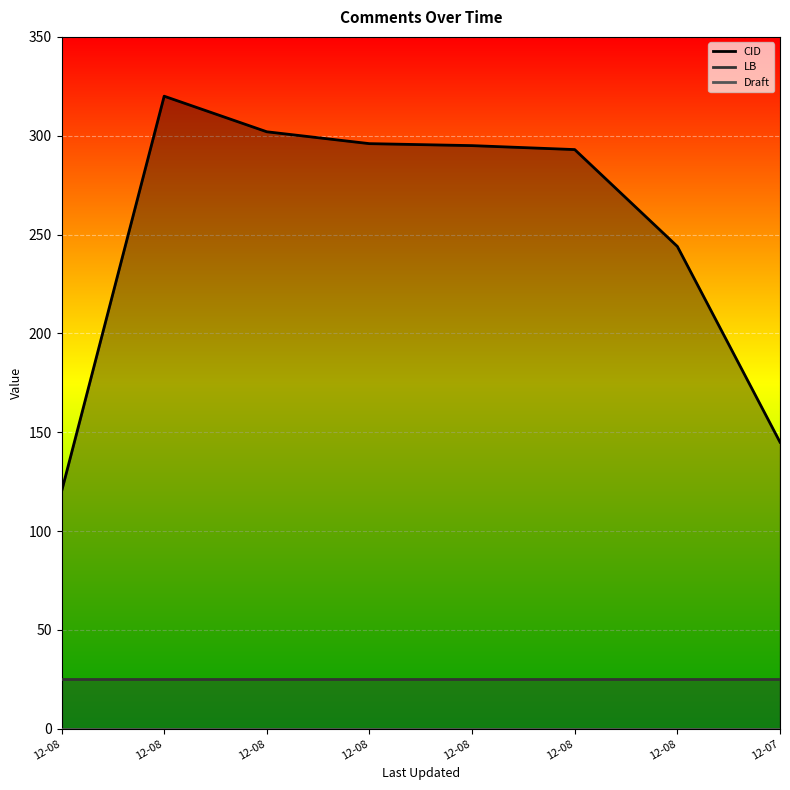

Reading left to right, list all the values displayed in this chart.

CID: 2017-12-08 20:11:09=120.0	2017-12-08 19:47:16=320.0	2017-12-08 20:09:51=302.0	2017-12-08 20:10:59=296.0	2017-12-08 20:11:02=295.0	2017-12-08 19:18:27=293.0	2017-12-08 20:11:06=244.0	2017-12-07 21:05:05=145.0
LB: 2017-12-08 20:11:09=25.0	2017-12-08 19:47:16=25.0	2017-12-08 20:09:51=25.0	2017-12-08 20:10:59=25.0	2017-12-08 20:11:02=25.0	2017-12-08 19:18:27=25.0	2017-12-08 20:11:06=25.0	2017-12-07 21:05:05=25.0
Draft: 2017-12-08 20:11:09=0.1	2017-12-08 19:47:16=0.1	2017-12-08 20:09:51=0.1	2017-12-08 20:10:59=0.1	2017-12-08 20:11:02=0.1	2017-12-08 19:18:27=0.1	2017-12-08 20:11:06=0.1	2017-12-07 21:05:05=0.1